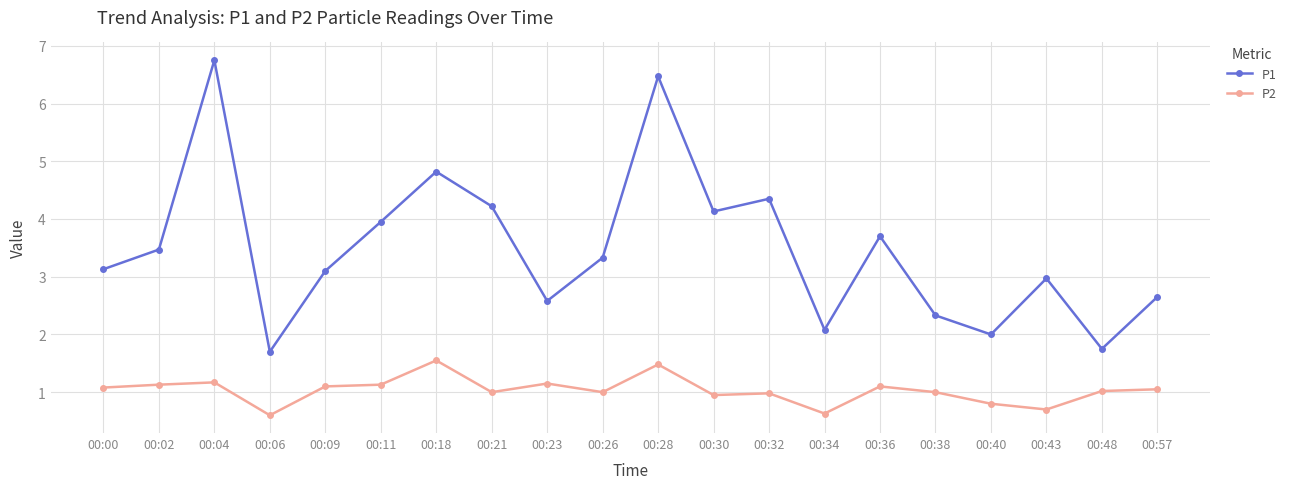

At which category does P1 reach its first local valley?

00:06